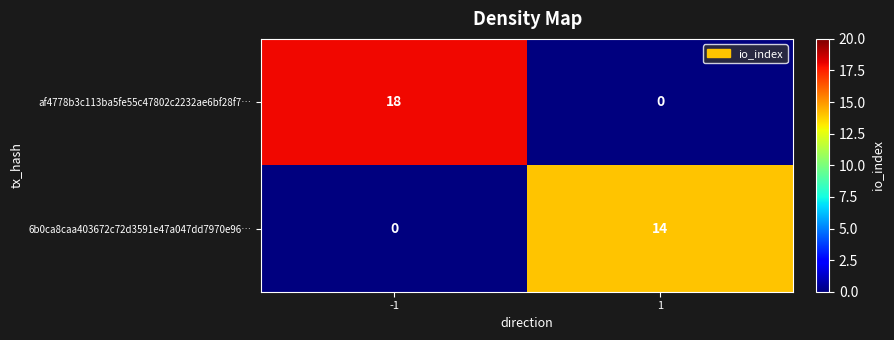

Rank the series at 1 from highest to lowest value.

6b0ca8caa403672c72d3591e47a047dd7970e96…, af4778b3c113ba5fe55c47802c2232ae6bf28f7…